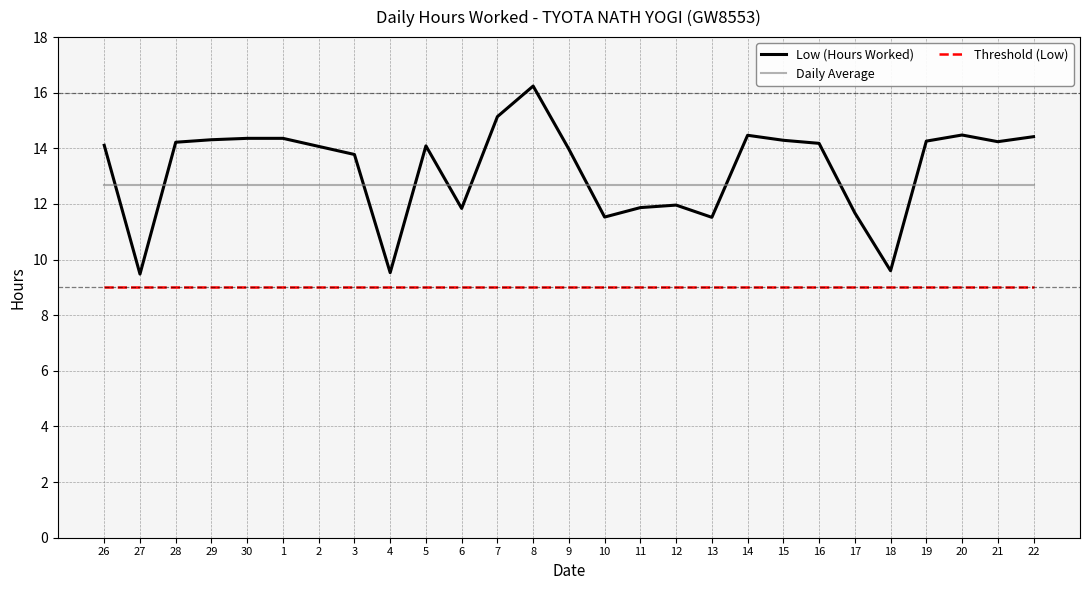

What are all the series names shown in the legend?

Low (Hours Worked), Daily Average, Threshold (Low)